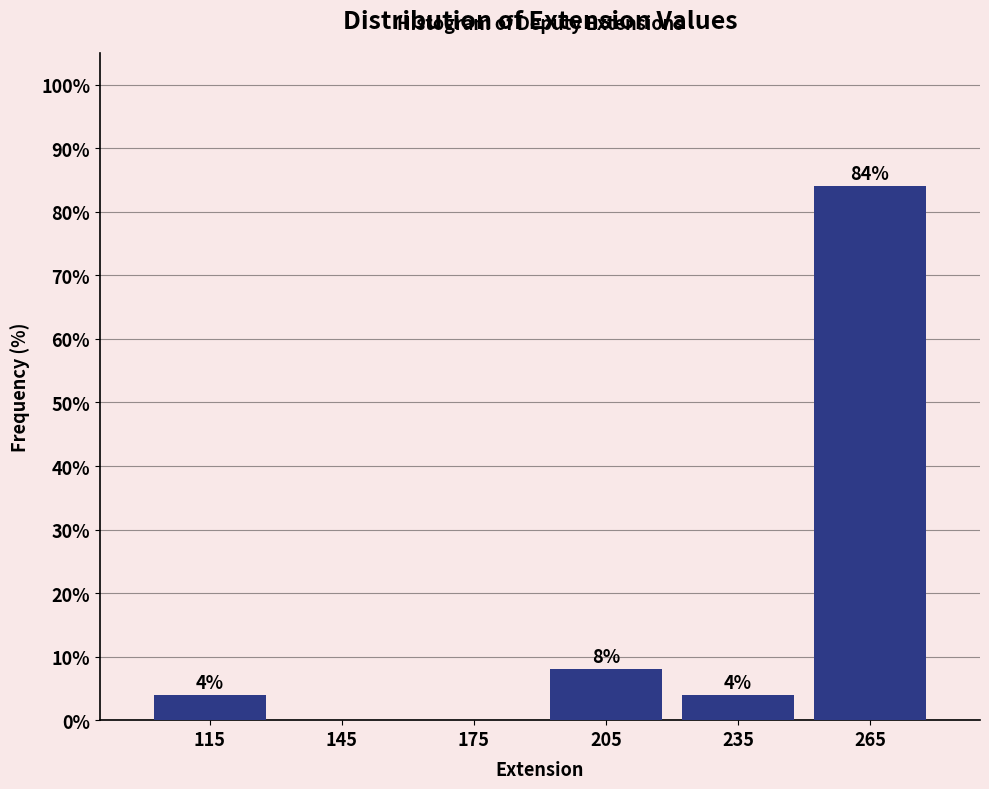

Over which range of the x-axis is the bar tallest?

250 to 280